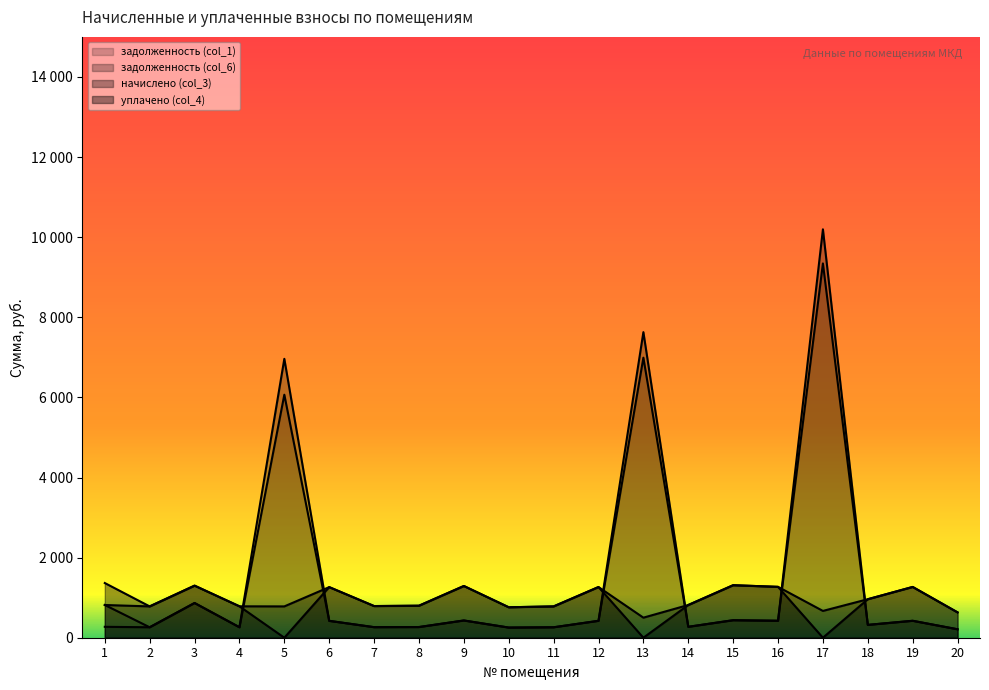

The value of задолженность (col_6) at 14 is 73.0. True or false?

False